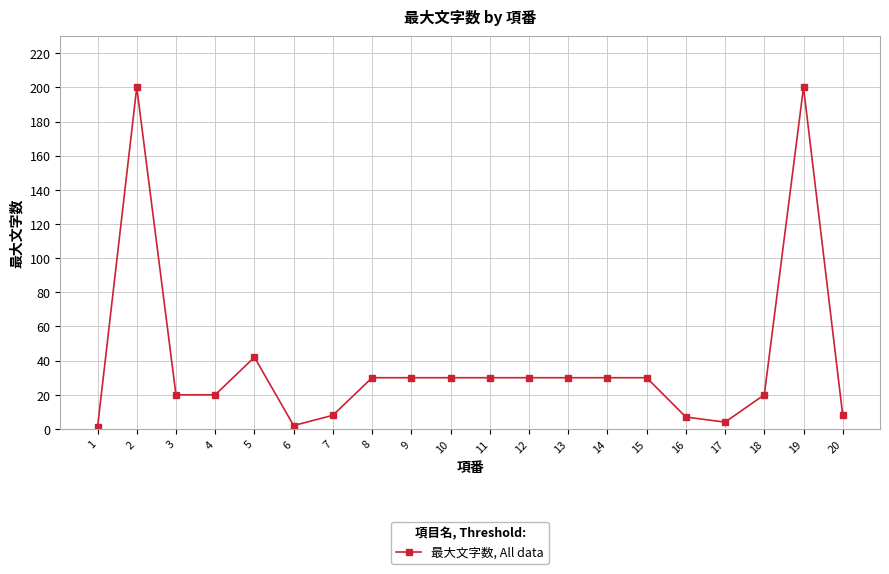

What is the difference between the maximum and minimum values?

199